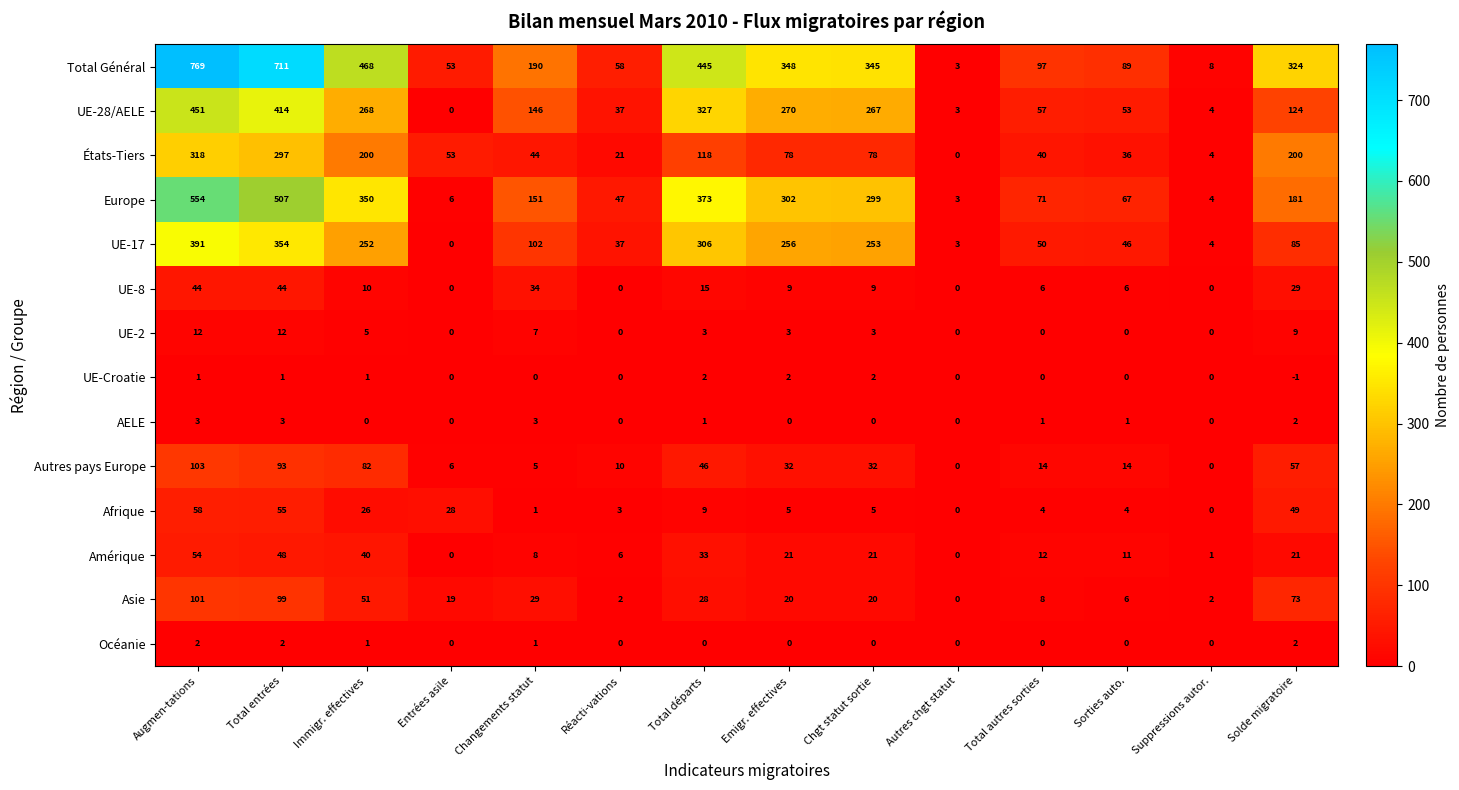

What is the maximum value shown in the chart?

769